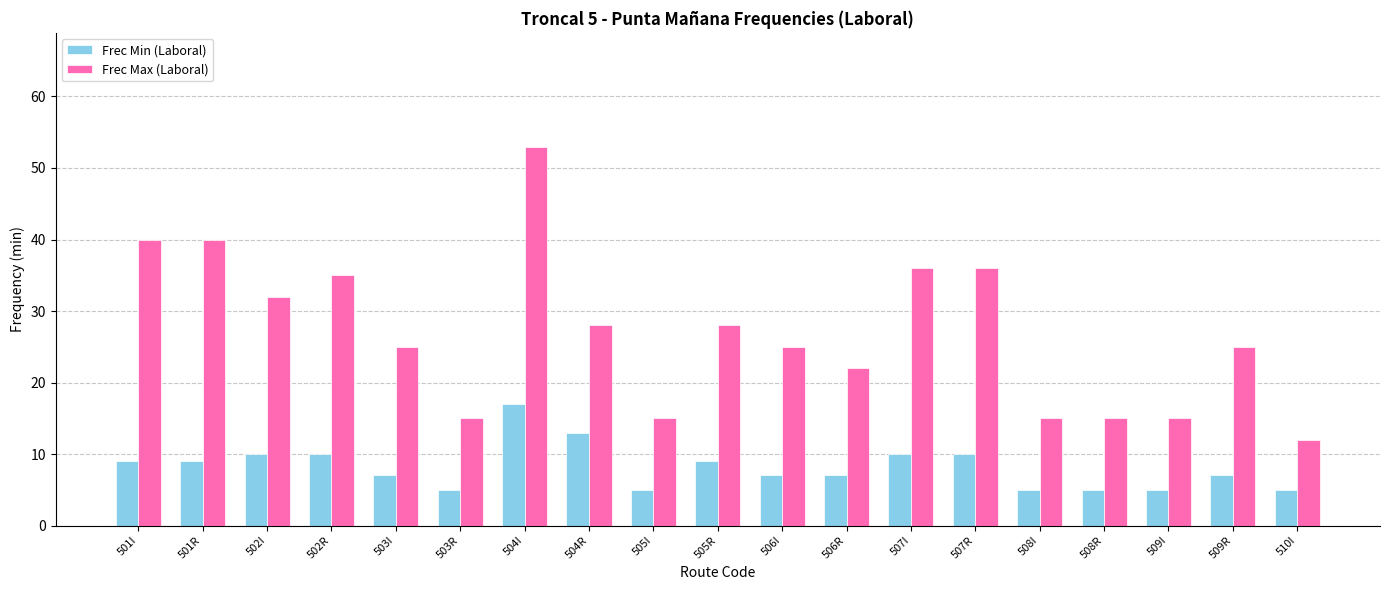

Read the Frec Min (Laboral) value at 503R, to the nearest 5.

5